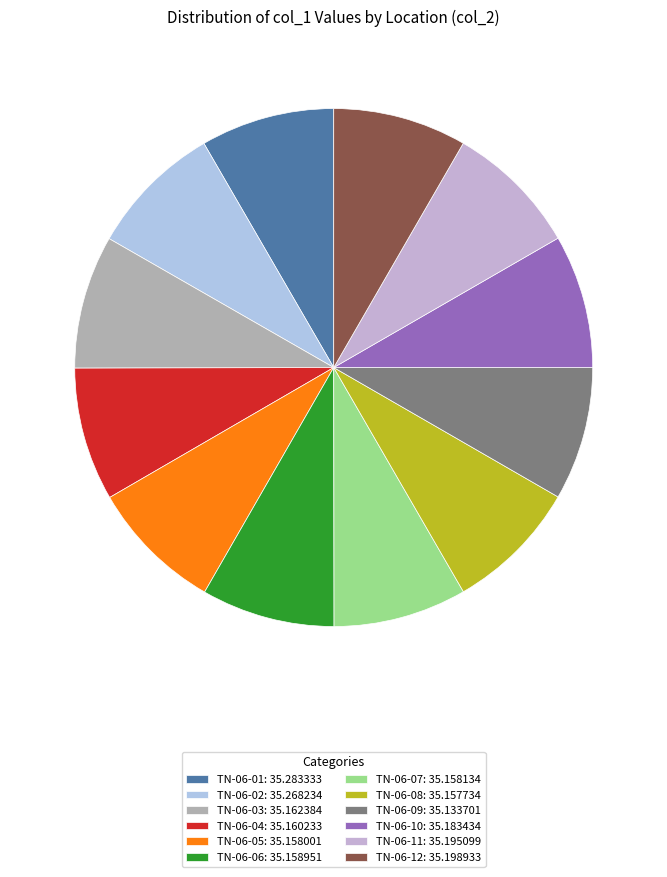

Which slice is the largest?

TN-06-01